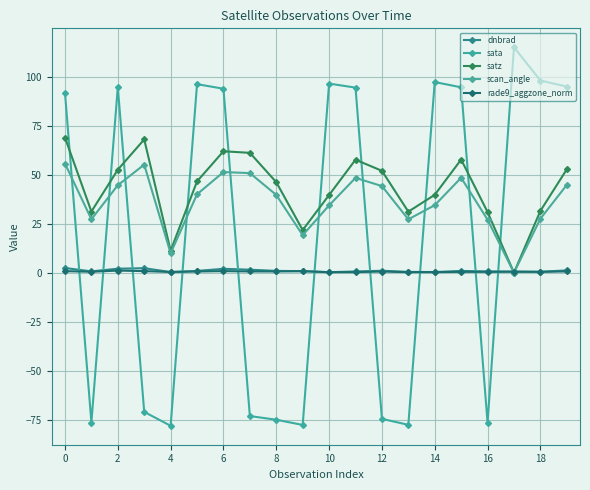

Is this an area chart (filled region under the line)?

No